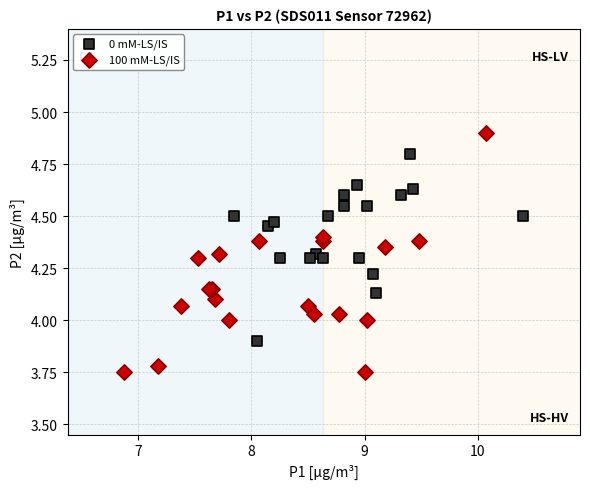

Which series reaches the maximum Y coordinate?

100 mM-LS/IS